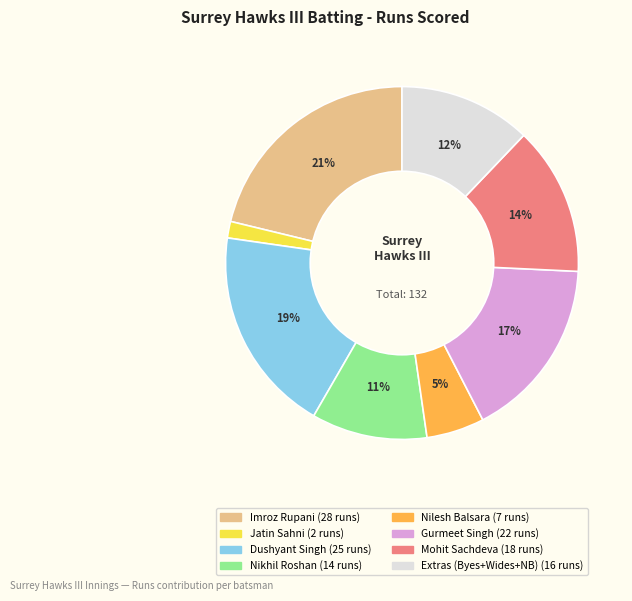

Does any single category account for the majority?

No